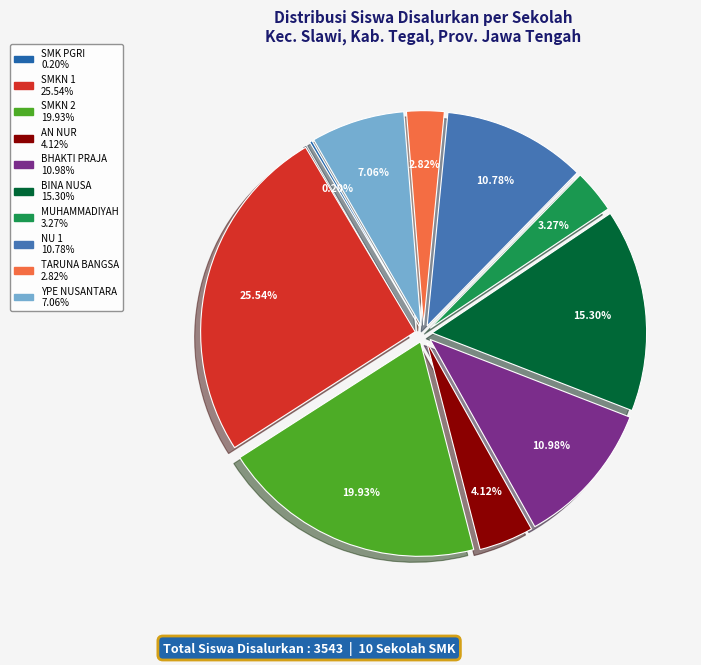

Is there a majority slice in this chart?

No